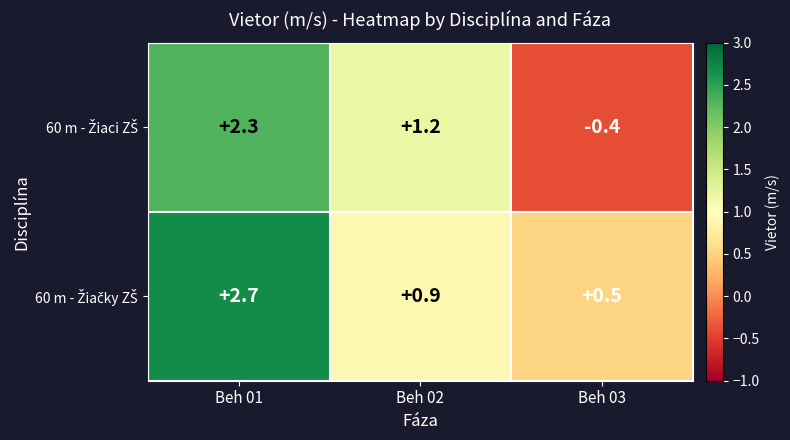

What is the greatest value displayed?

2.7